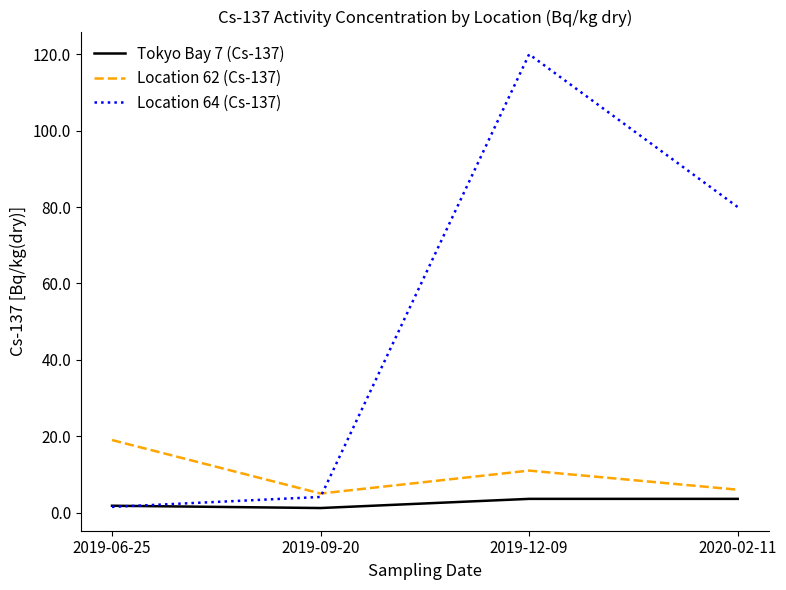

Which series has the widest spread of values?

Location 64 (Cs-137)